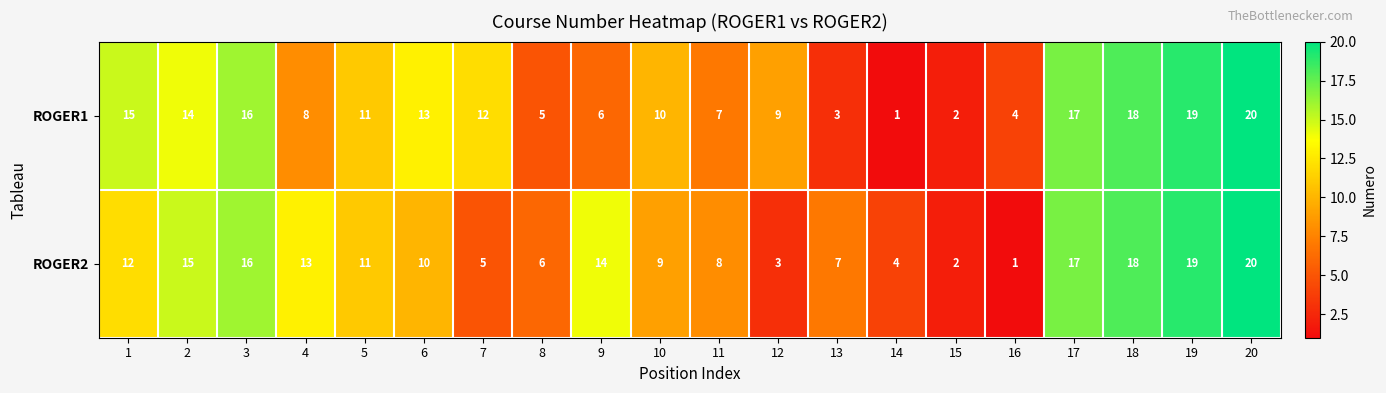

At which category is the sum across all series the highest?

20